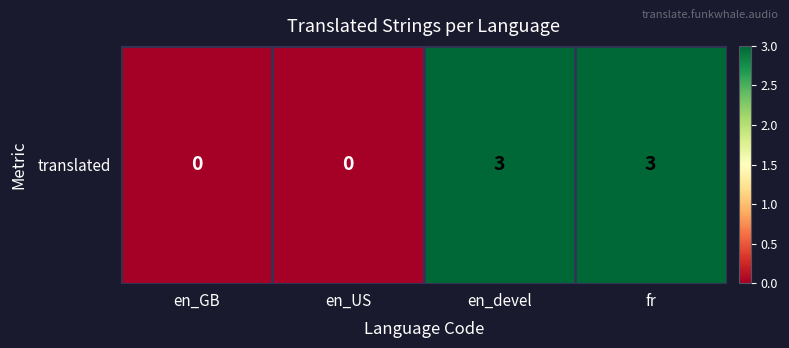

List the labels in order of value, largest first.

en_devel, fr, en_GB, en_US